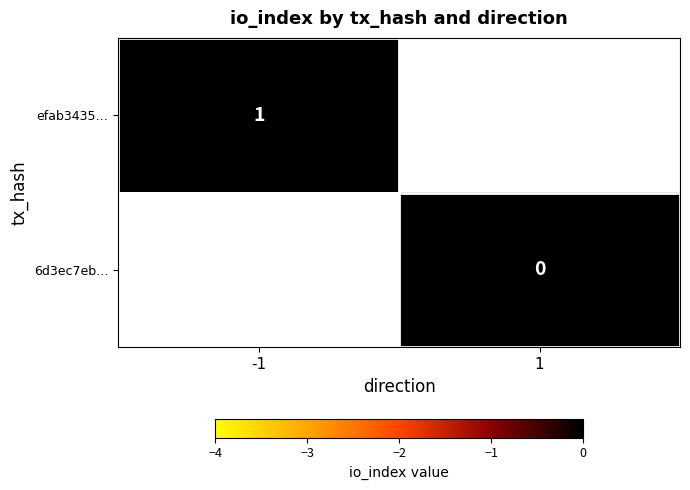

True or false: efab3435… has a value of 0 at -1.

False